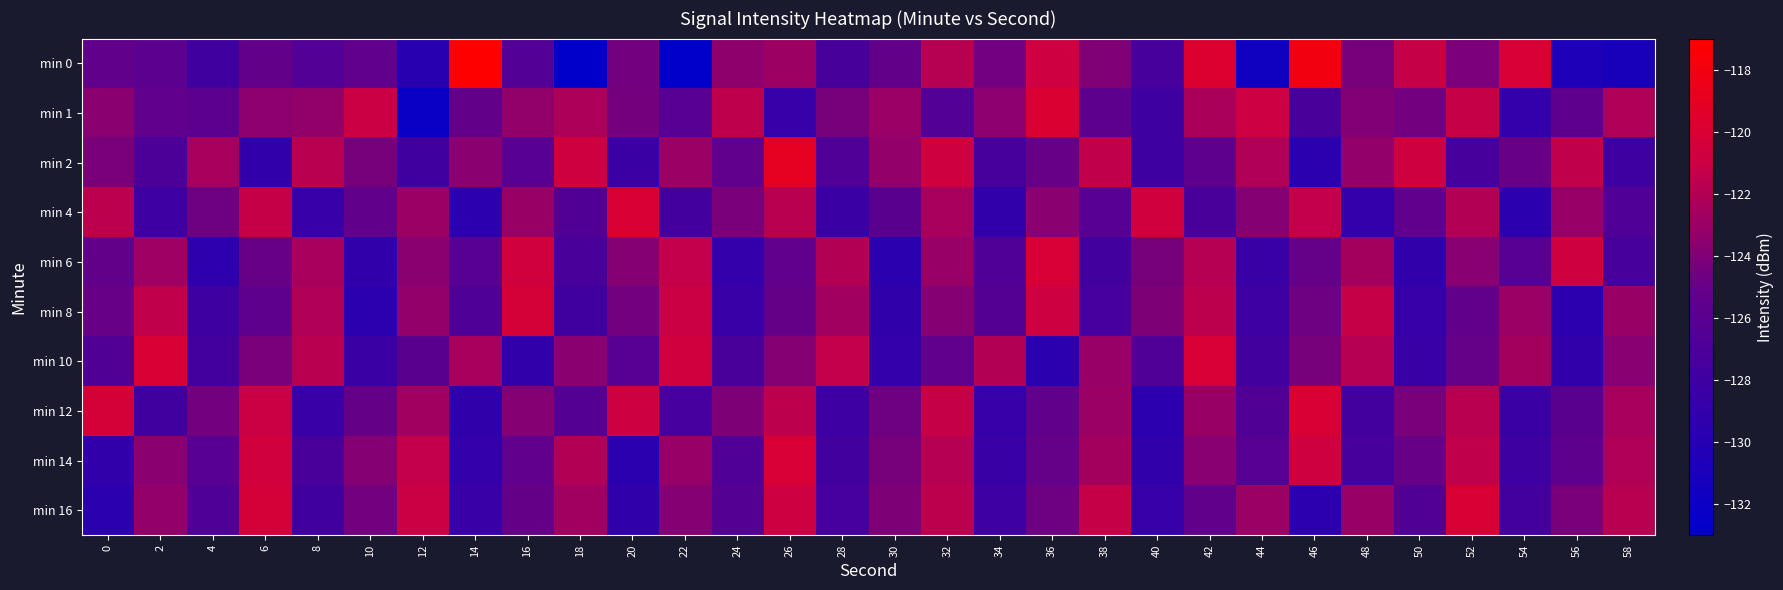

At 22, list the series in order from largest to smallest.

min 10, min 8, min 6, min 2, min 14, min 16, min 1, min 12, min 4, min 0